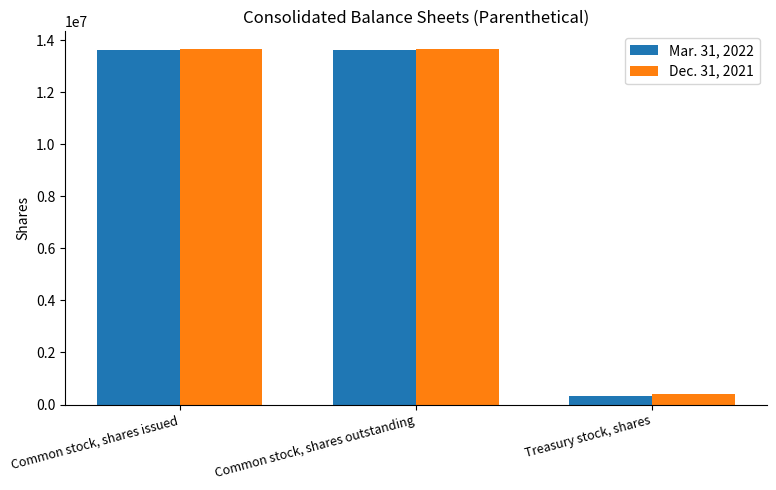

Which category has the lowest value in the Dec. 31, 2021 series?

Treasury stock, shares